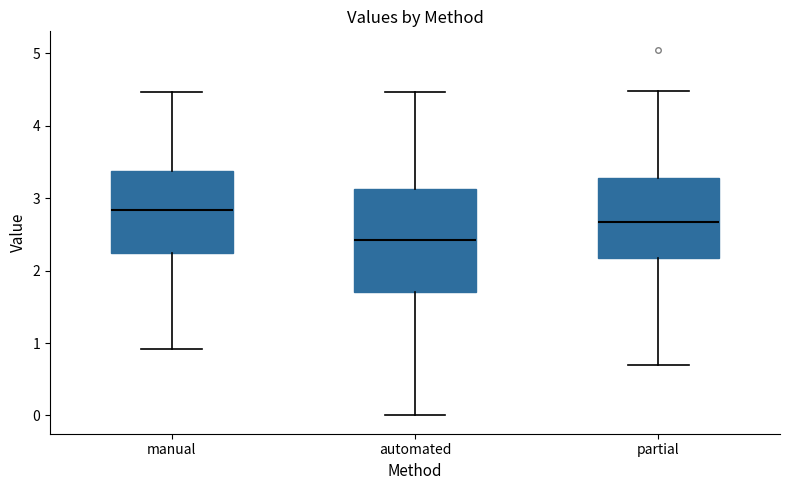

Which box has the highest median line?

manual